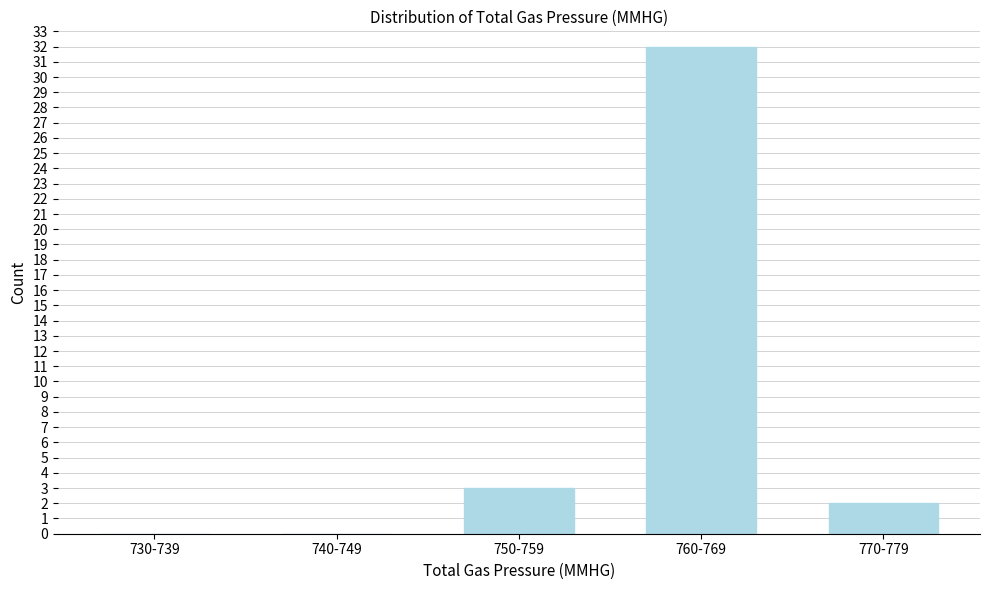

Reading left to right, what are all the values shown in this chart?

730-739=0	740-749=0	750-759=3	760-769=32	770-779=2